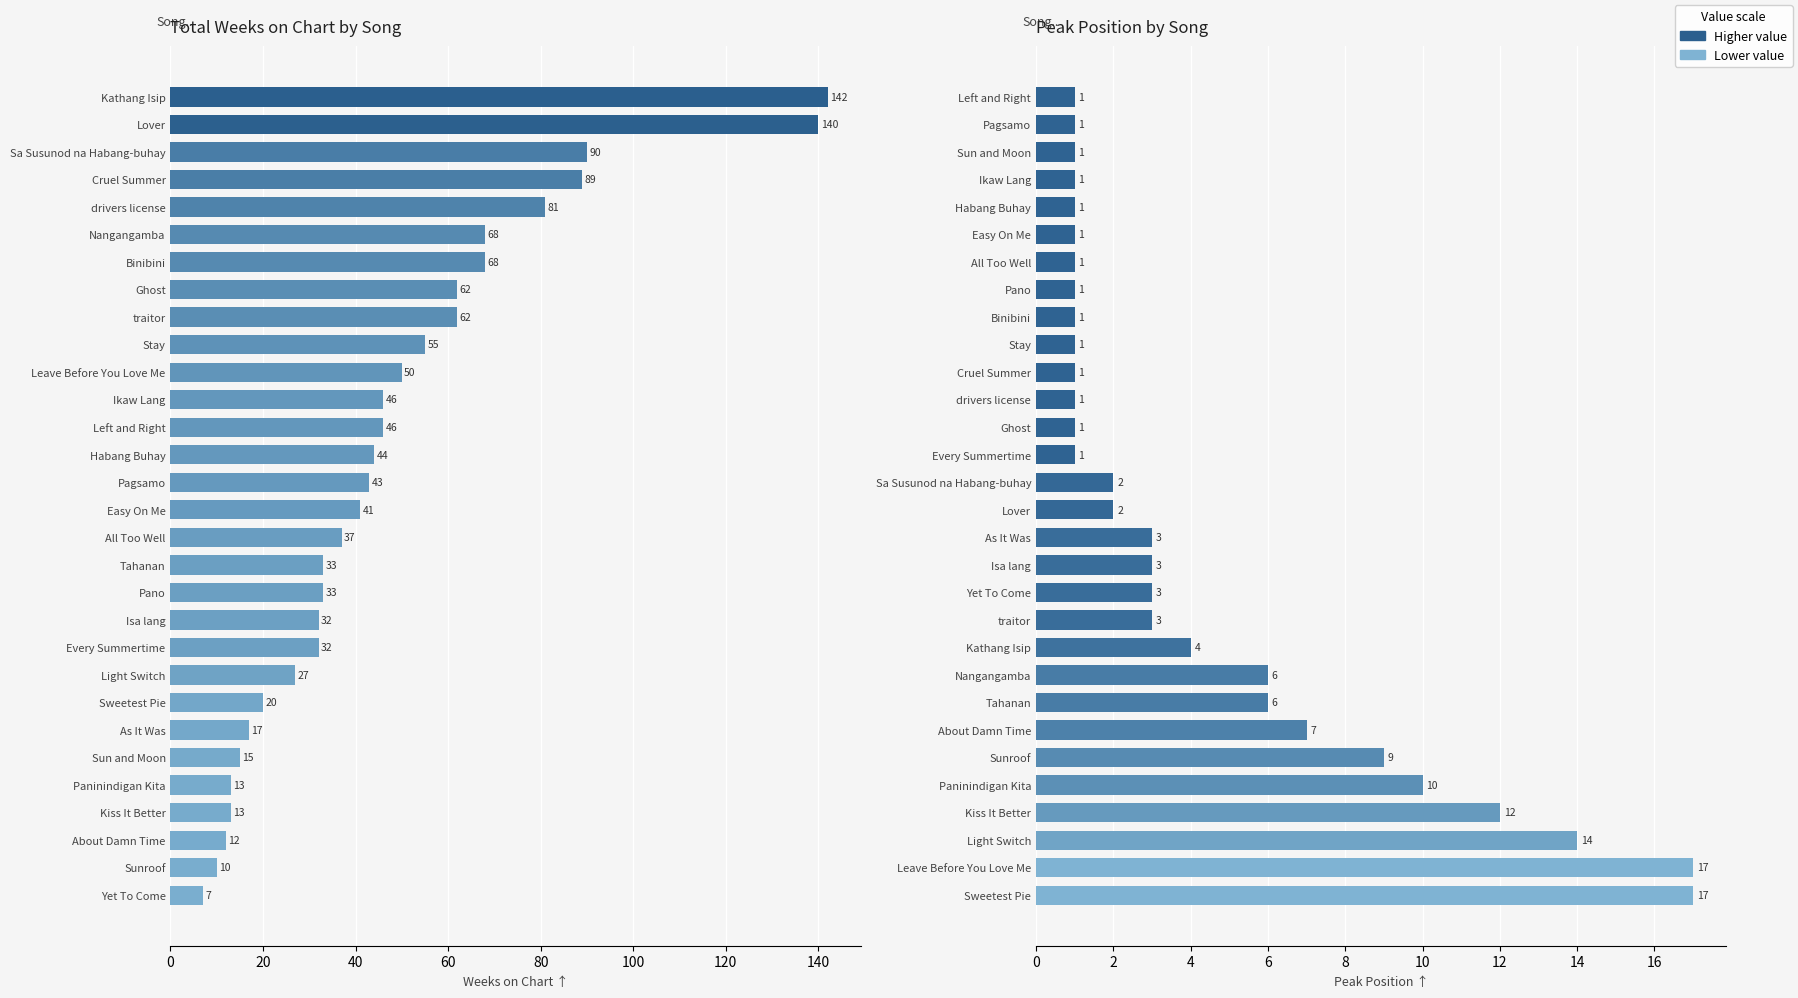

Is the value of Peak Position at 60 greater than the value of Weeks on Chart at 80?

No